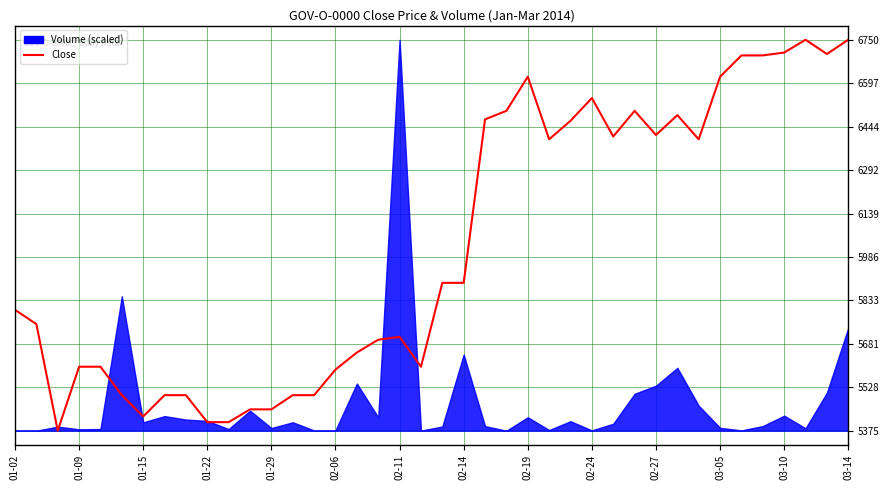

How many lines are shown in the chart?

1